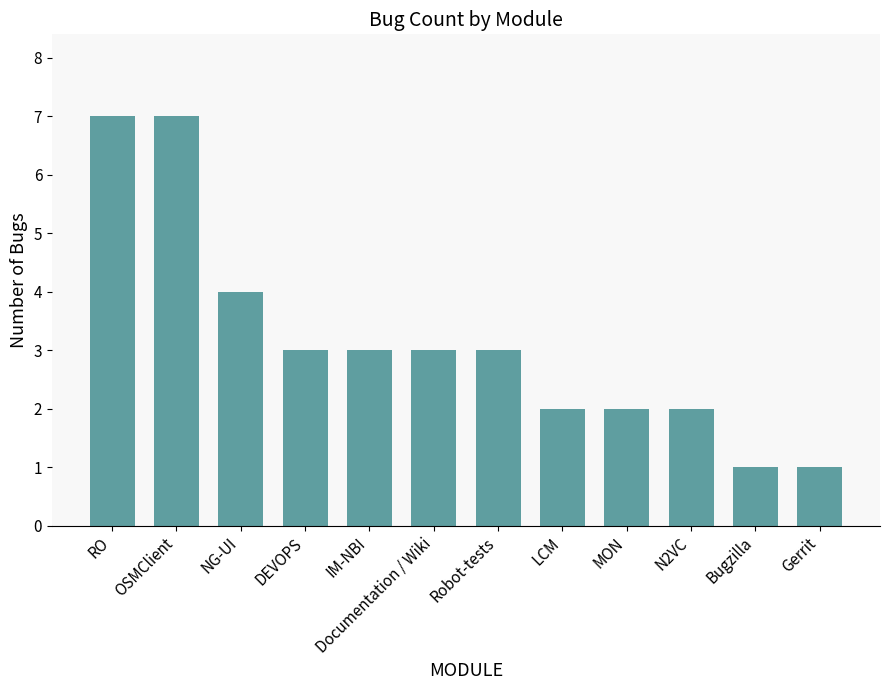

What is the sum of all values?

38